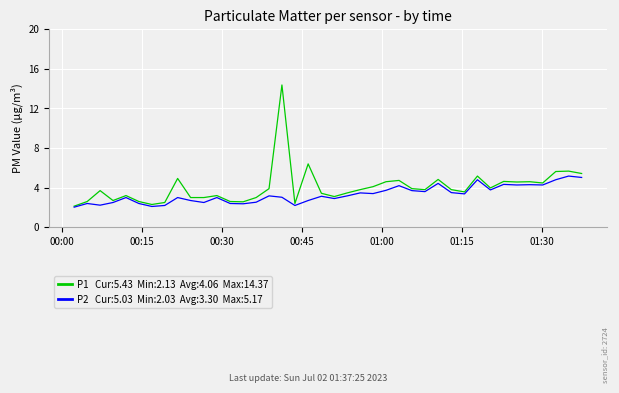

What is the maximum value shown in the chart?

14.4